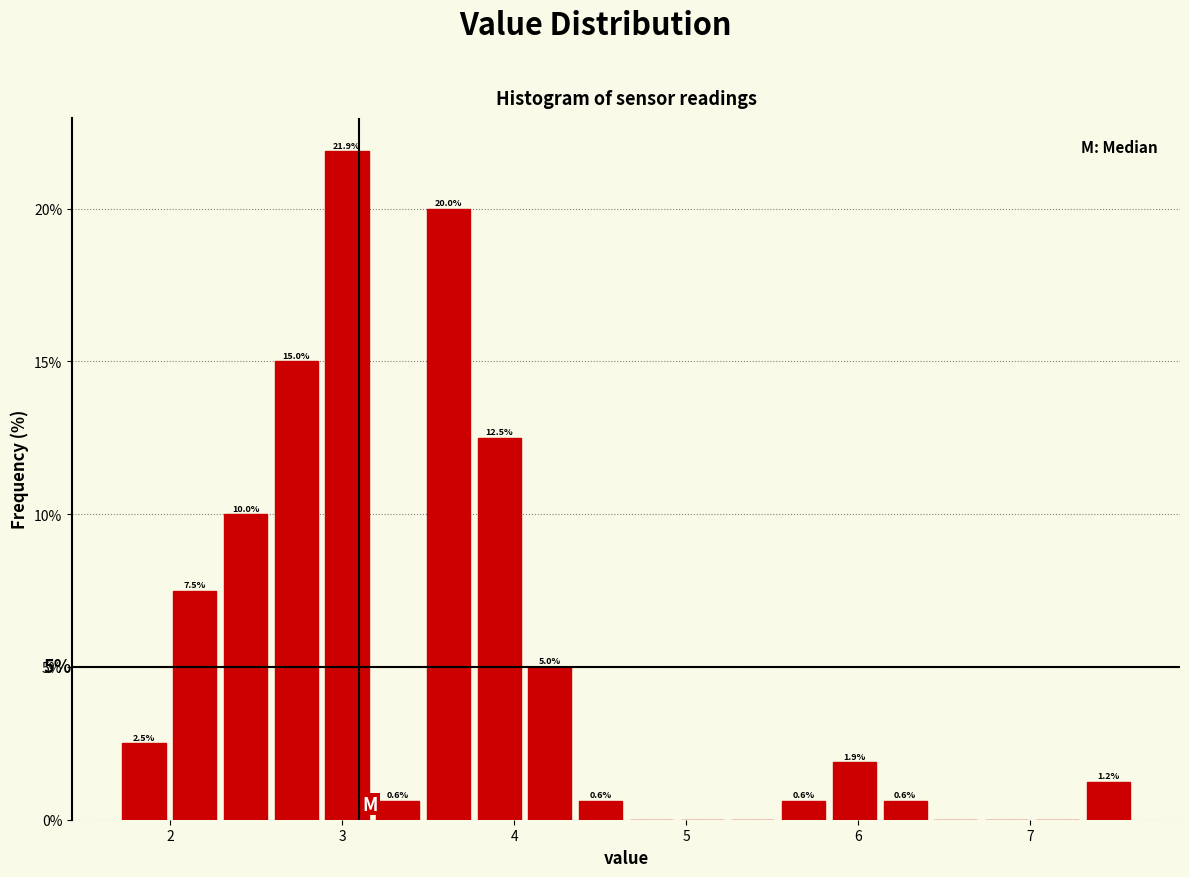

Read against the x-axis, roughly where is the centre of the tallest bar?

3.0